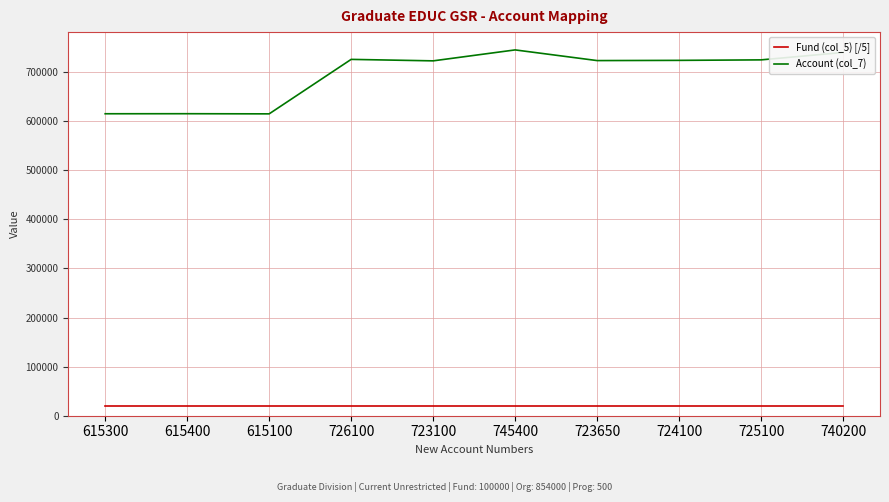

True or false: Account (col_7) and Fund (col_5) [/5] cross at least once.

False